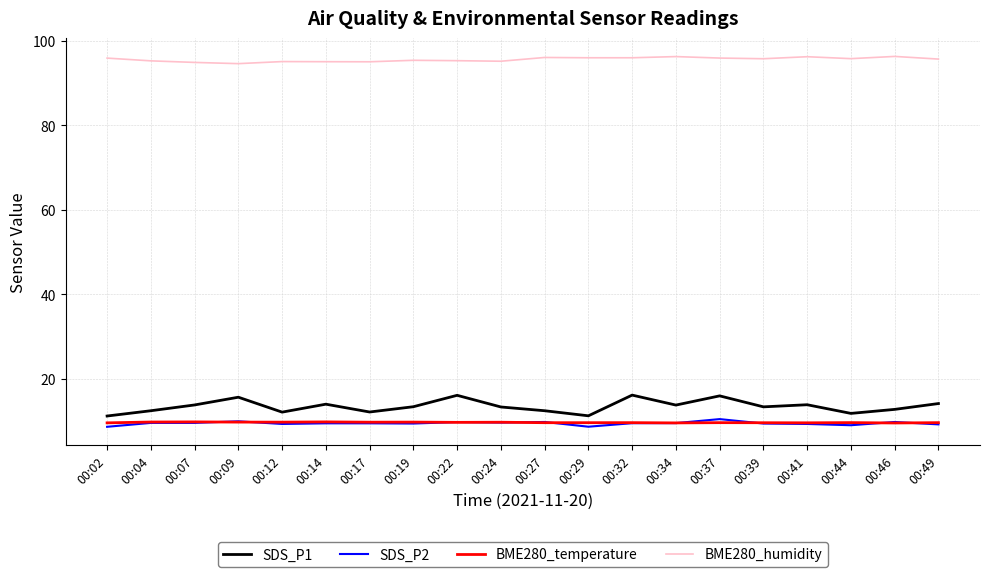

True or false: SDS_P2 has a value of 10.4 at 00:37.

True